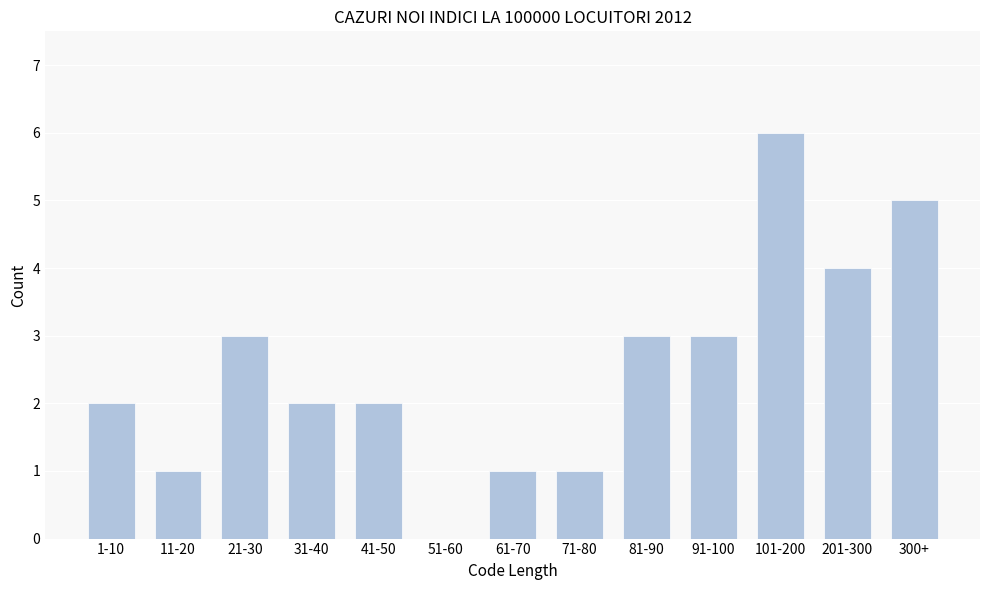

Reading right to left, list all the values displayed in this chart.

300+=5	201-300=4	101-200=6	91-100=3	81-90=3	71-80=1	61-70=1	51-60=0	41-50=2	31-40=2	21-30=3	11-20=1	1-10=2